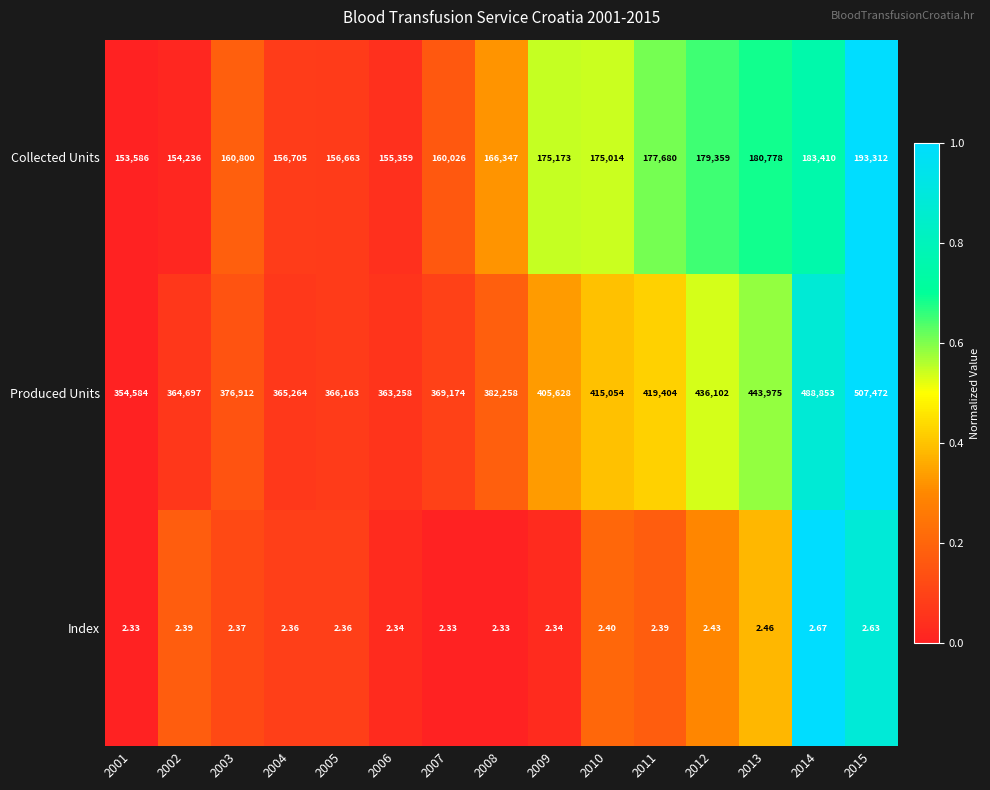

Rank the series by their average value, from highest to lowest.

Produced Units, Collected Units, Index